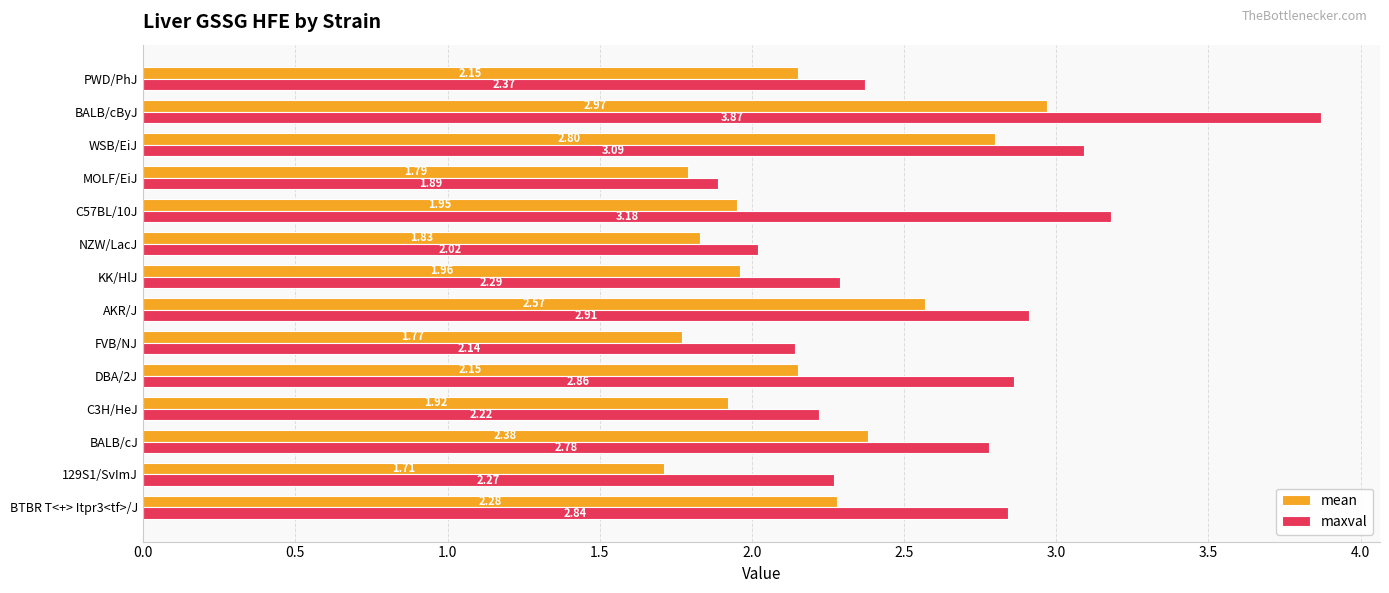

At how many categories does at least one series exceed 2?

13